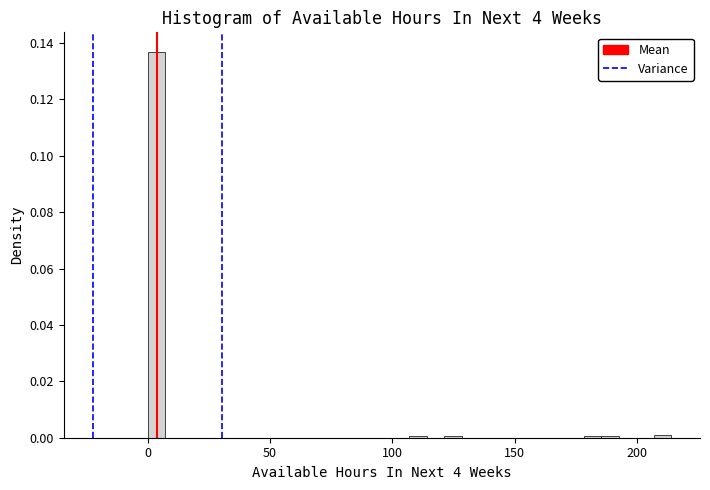

Read against the x-axis, roughly where is the centre of the tallest bar?

5